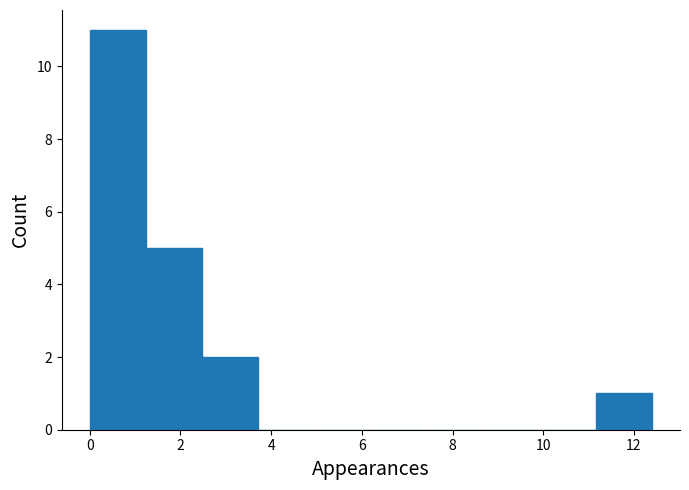

How tall is the bar that spans 11.2 to 12.4 on the x-axis? Neither the bar edges nor the heights are printed on the chart, so give them approximately, as read against the axes.

1